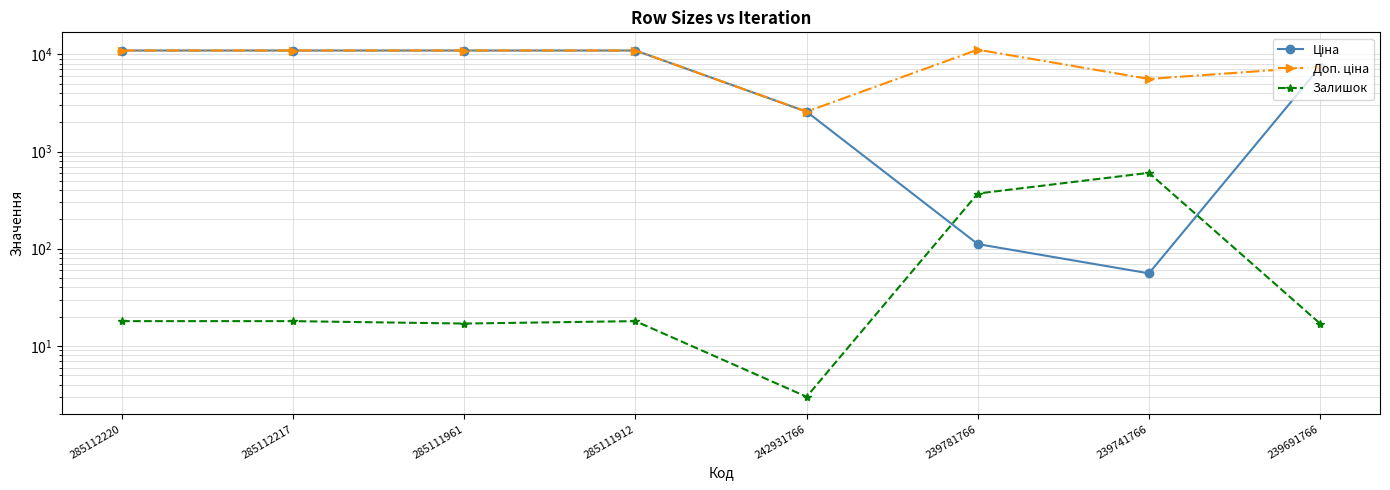

What is the average value of the Ціна series?

6748.0